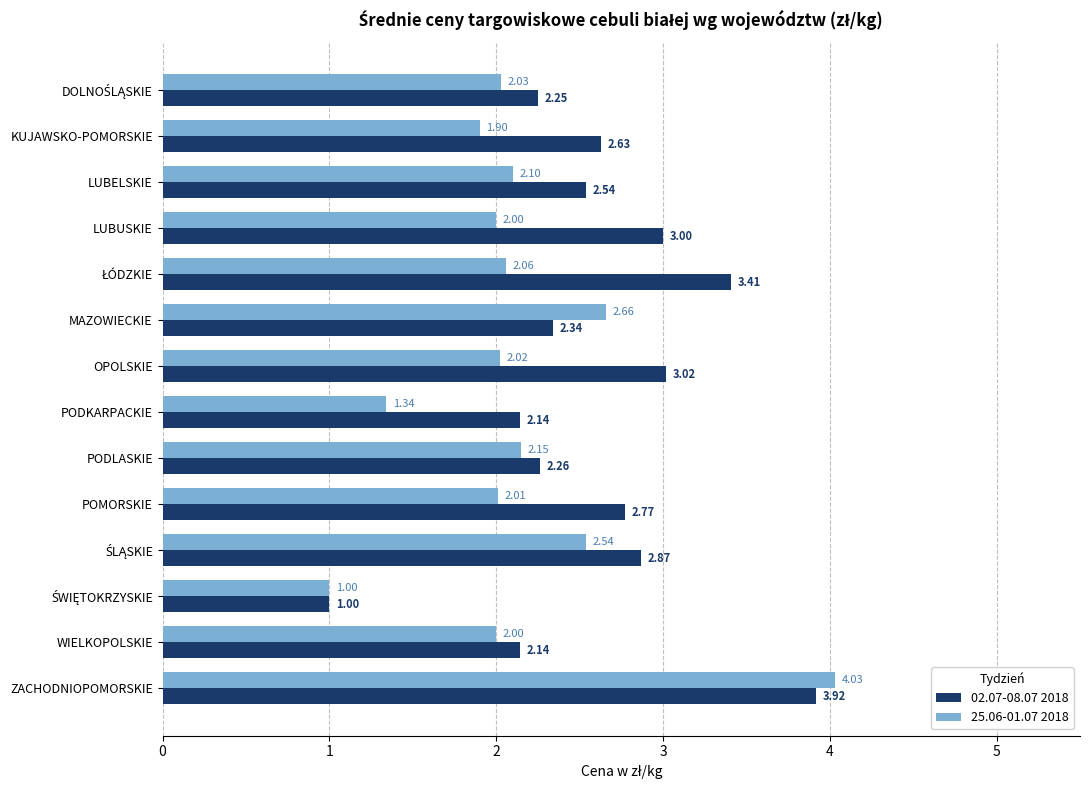

List the series in order of their overall mean, lowest first.

25.06-01.07 2018, 02.07-08.07 2018